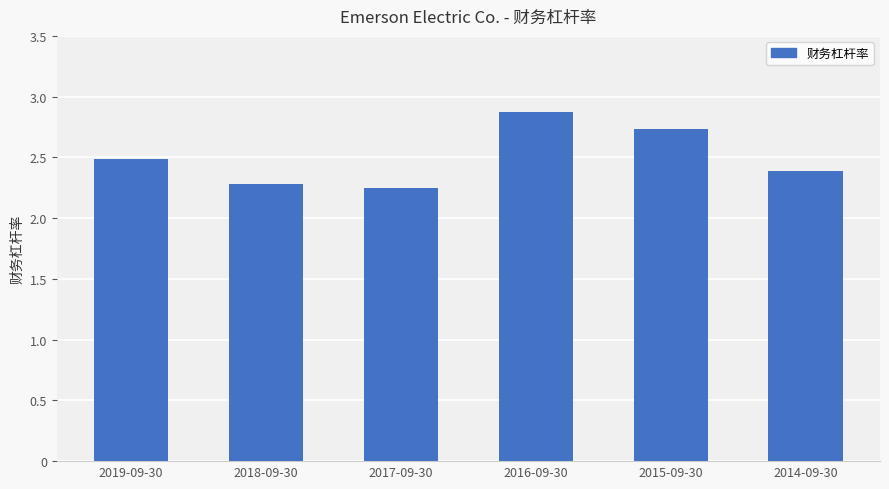

What is the difference between the second highest and minimum values?

0.5